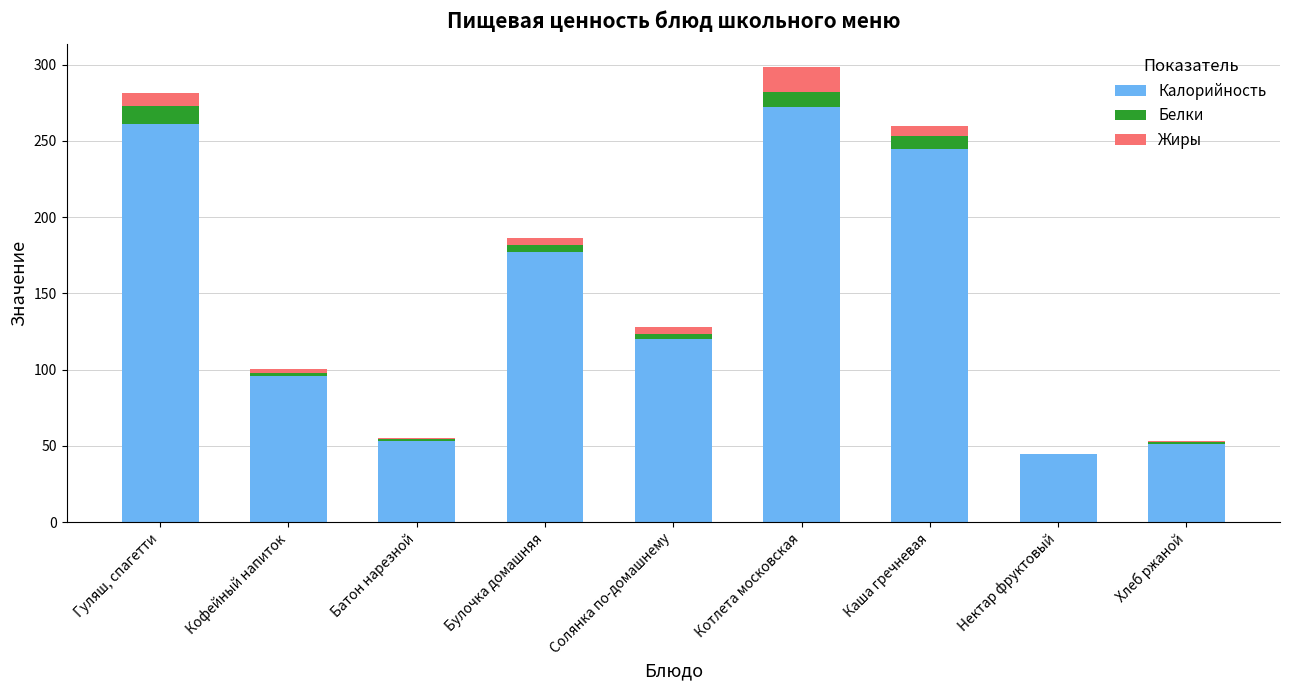

Is it true that Калорийность equals 272.0 at Котлета московская?

True